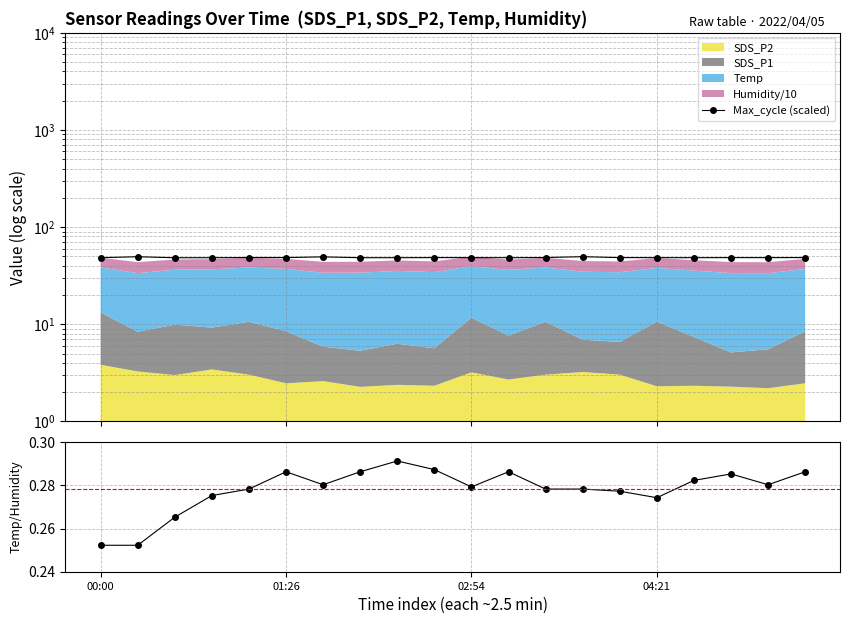

Where is Temp/Humidity nearest to the value 0?

00:00